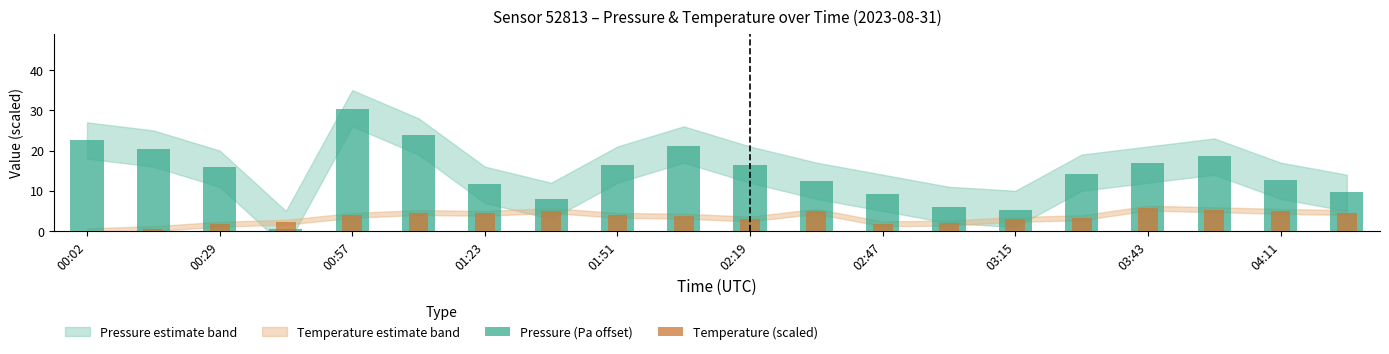

List the series in order of their overall mean, highest first.

Pressure (Pa offset), Temperature (scaled)